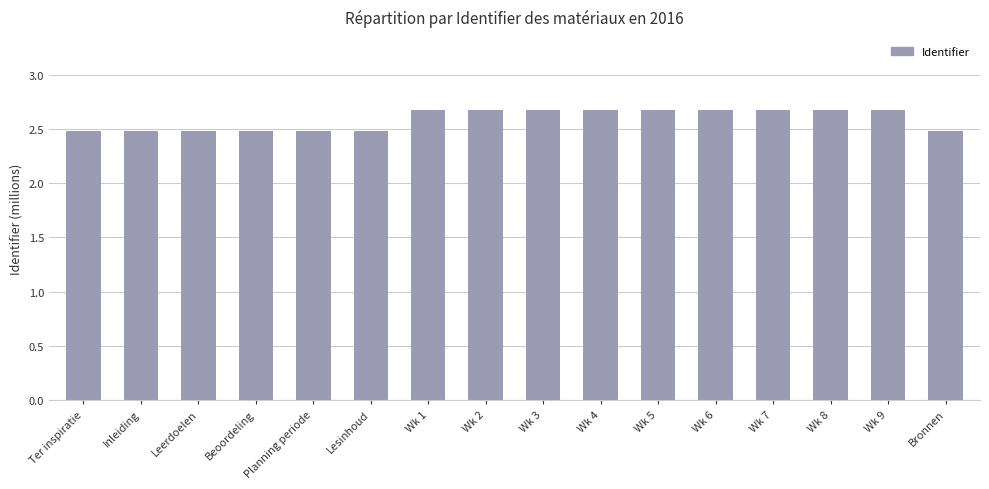

Reading left to right, extract all data points from this chart.

Ter inspiratie=2.5	Inleiding=2.5	Leerdoelen=2.5	Beoordeling=2.5	Planning periode=2.5	Lesinhoud=2.5	Wk 1=2.7	Wk 2=2.7	Wk 3=2.7	Wk 4=2.7	Wk 5=2.7	Wk 6=2.7	Wk 7=2.7	Wk 8=2.7	Wk 9=2.7	Bronnen=2.5